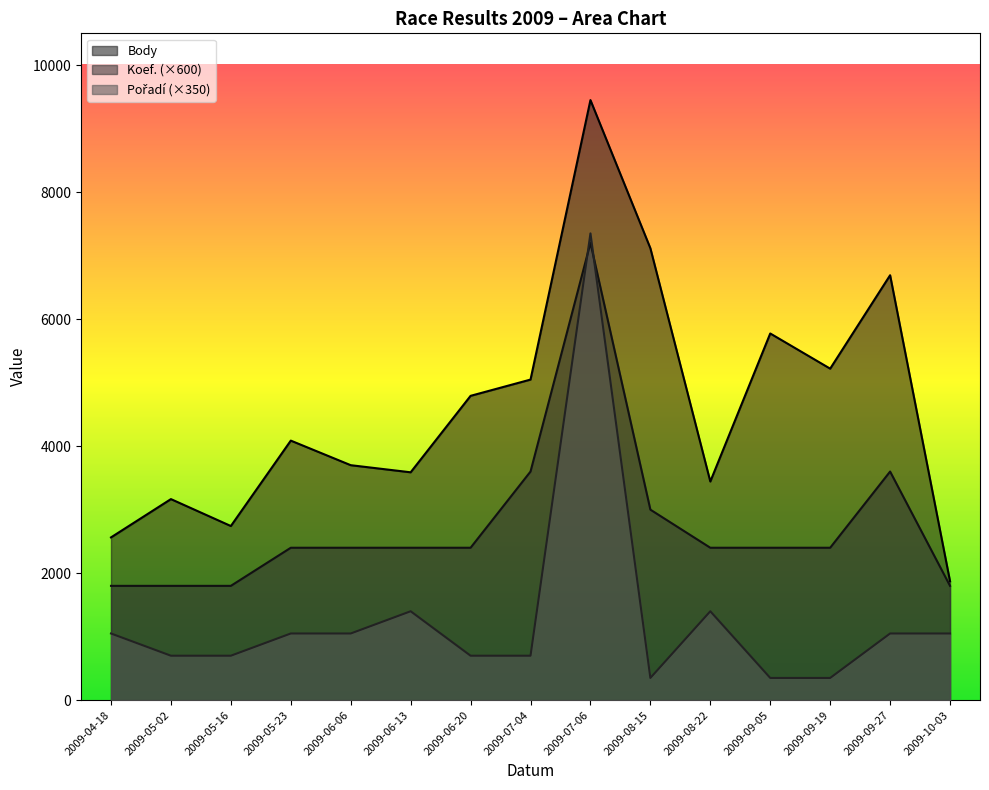

The Koef. series shows 2400 at 2009-05-23. True or false?

True